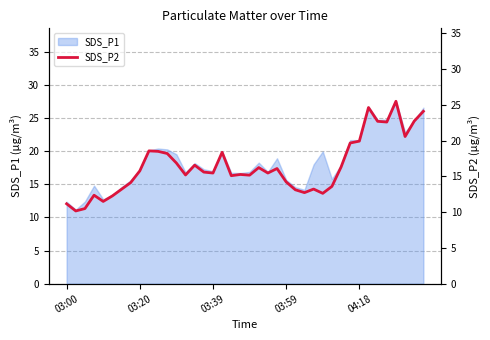

What is the average value?

16.4